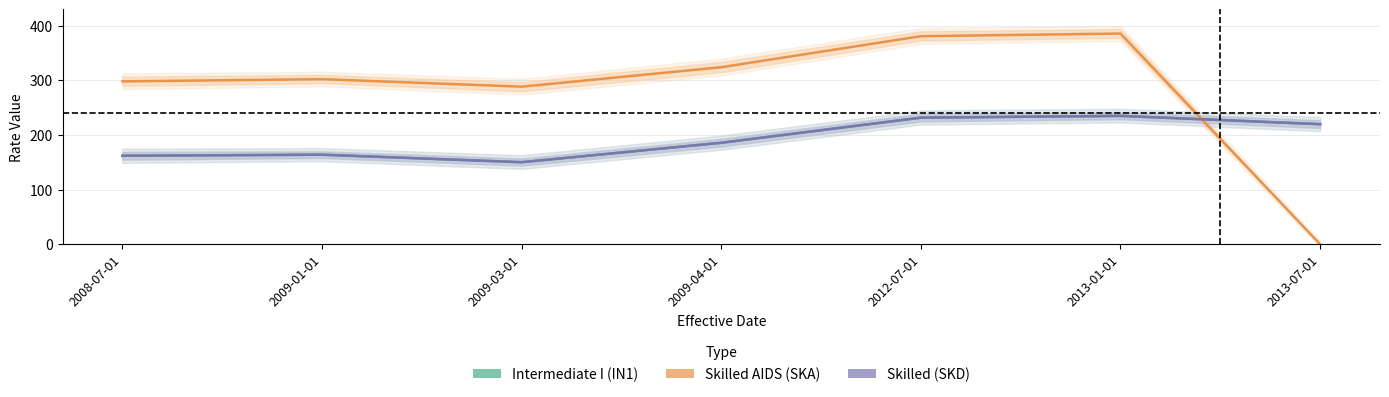

At which category does Intermediate I (IN1) reach its first local peak?

2009-01-01